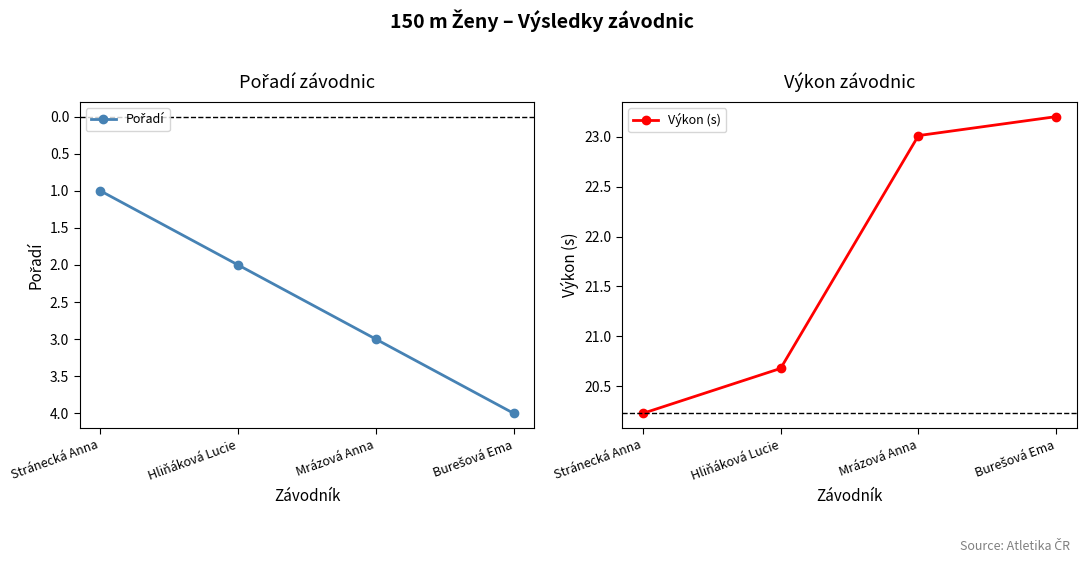

True or false: Výkon (s) has more than 1 points higher than both neighbors.

False